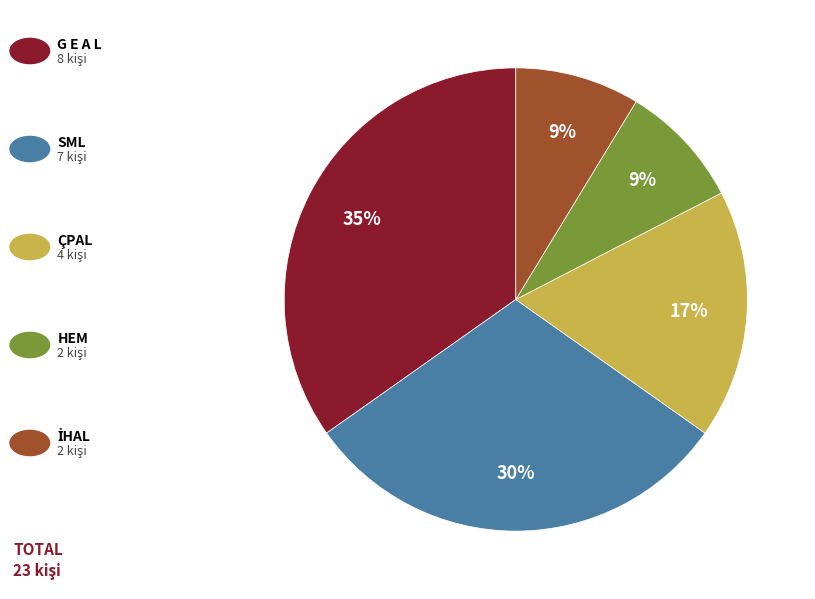

Is there a majority slice in this chart?

No